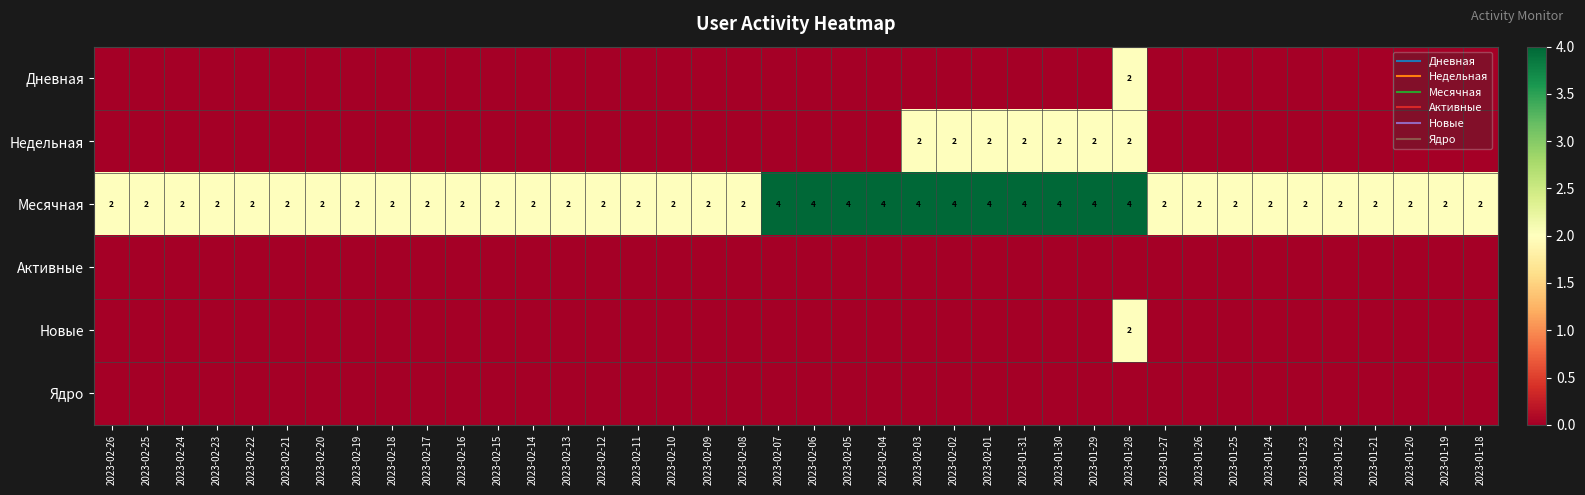

At which category is the sum across all series the highest?

2023-01-28